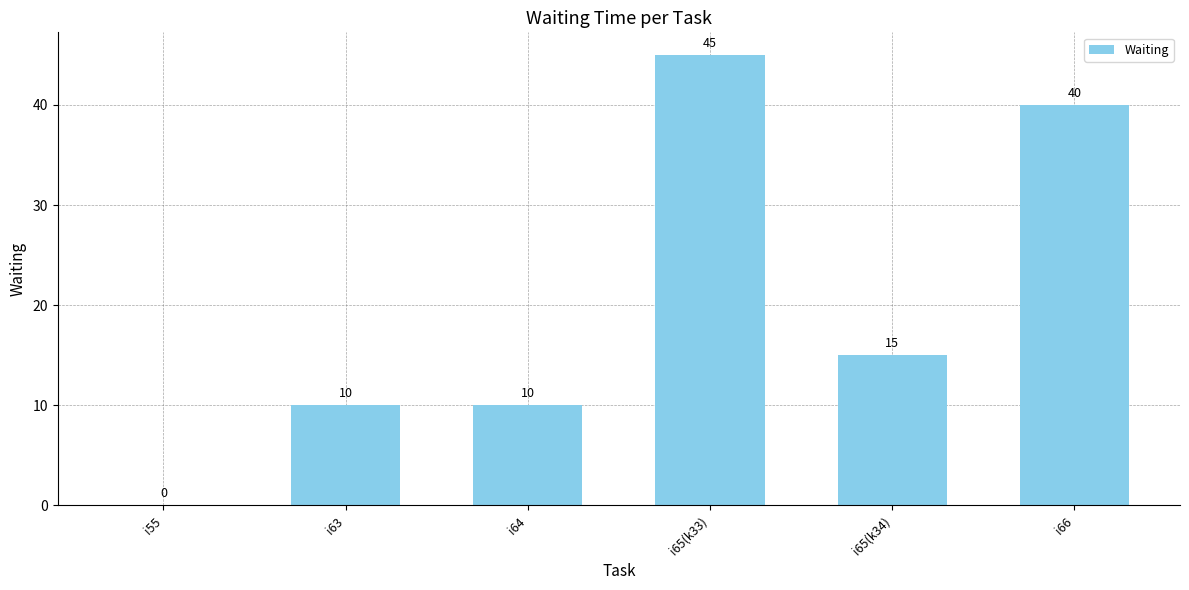

What is the maximum value shown in the chart?

45